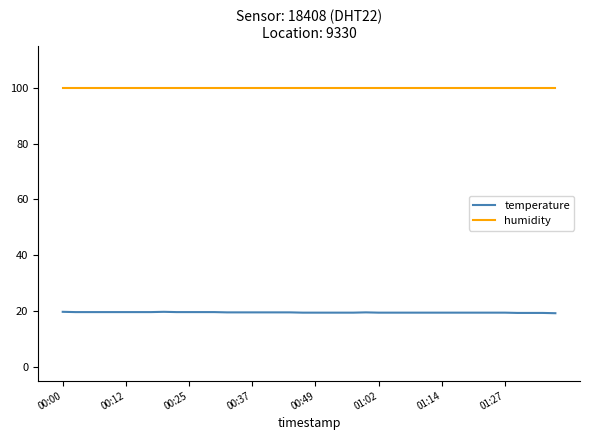

Rank the series by their average value, from lowest to highest.

temperature, humidity